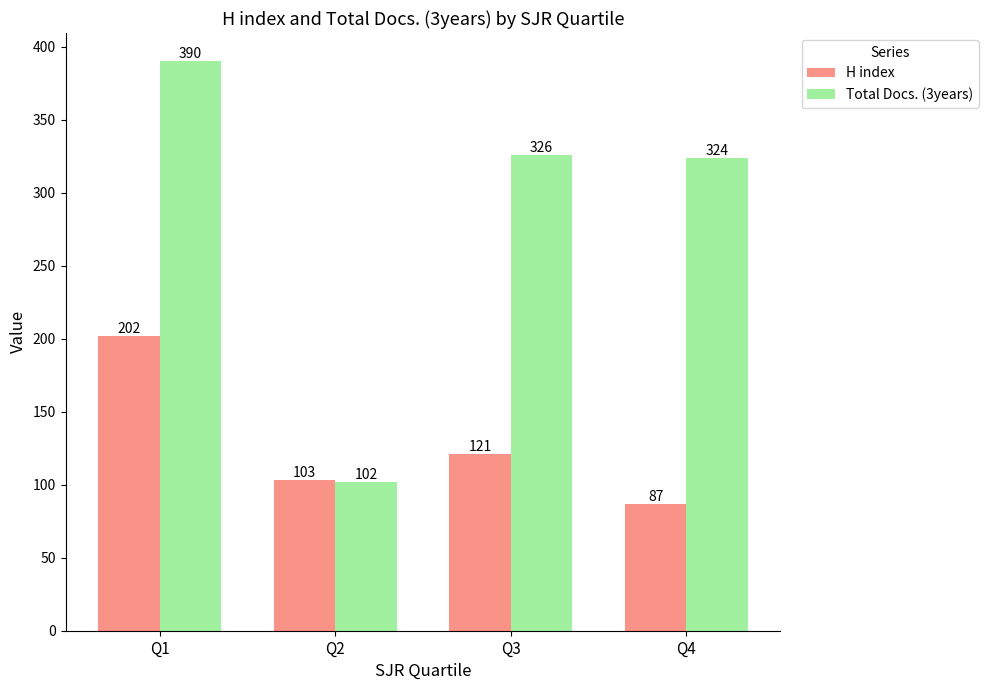

True or false: H index has a value of 25 at Q4.

False